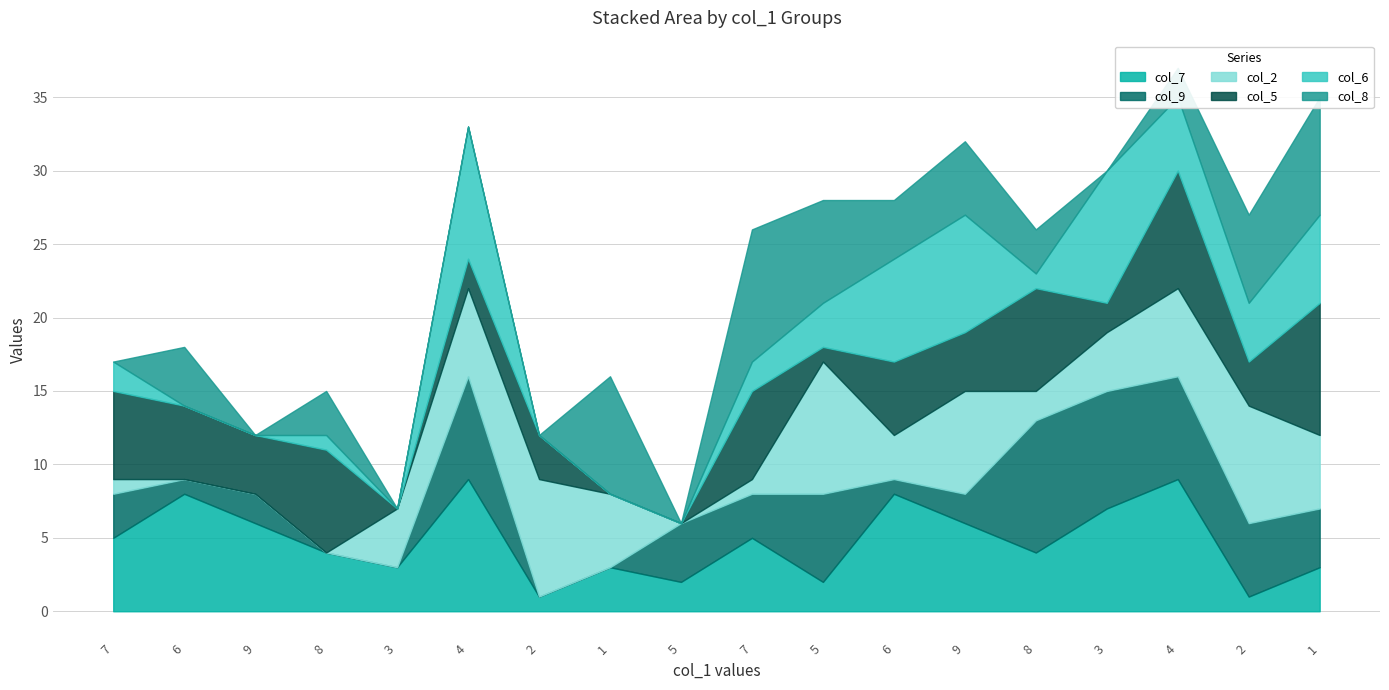

Which category has the highest value across all series?

4